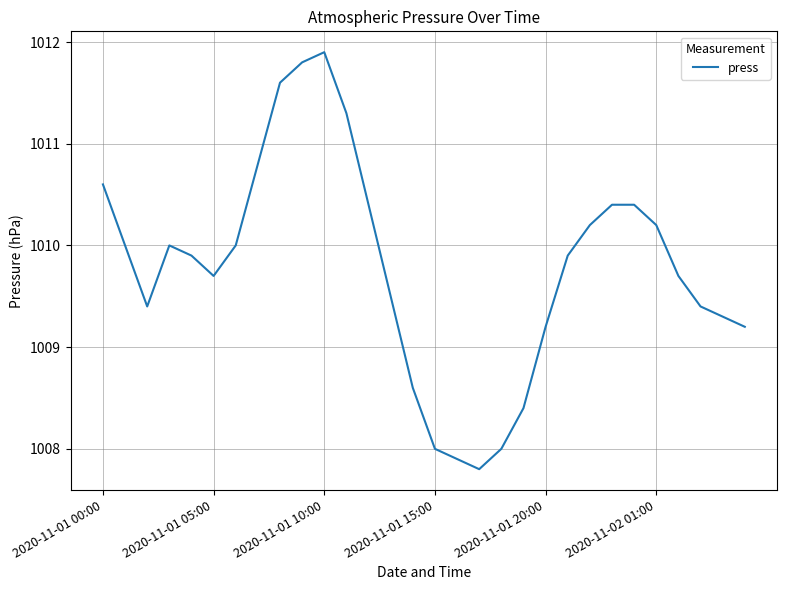

What is the difference between the maximum and minimum values?

4.1